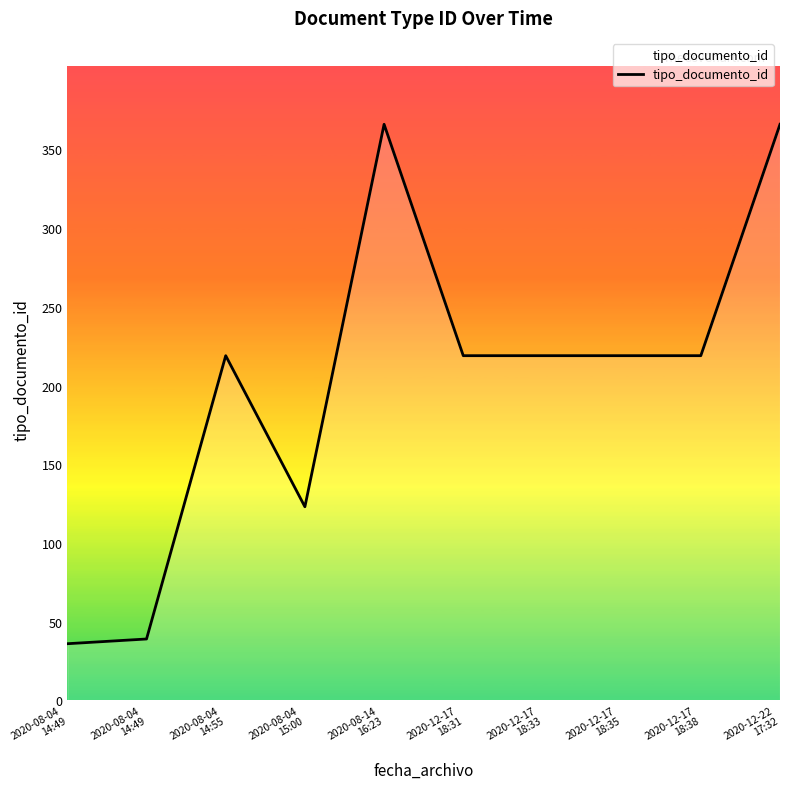

Does the chart have visible grid lines?

No